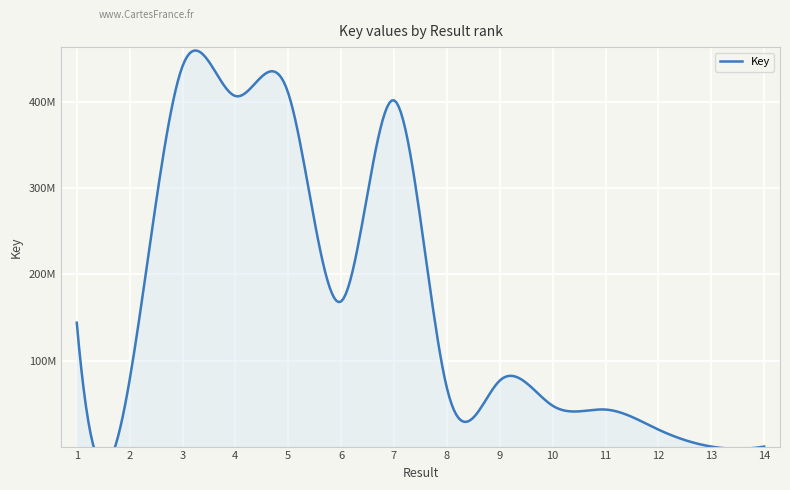

Approximately how many times larger is the value at 6 compared to 14?

508.8